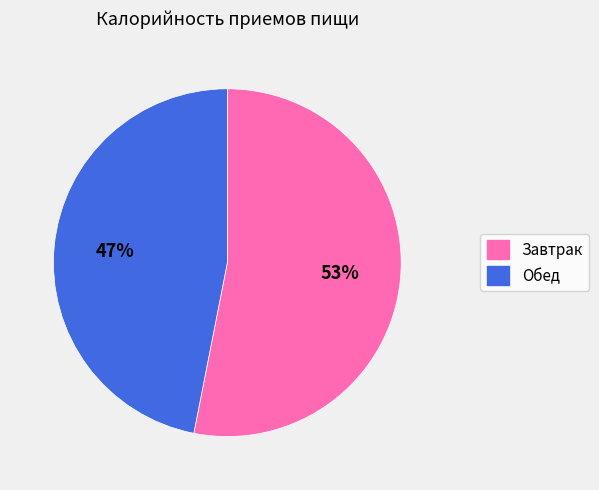

Which slice is the smallest?

Обед